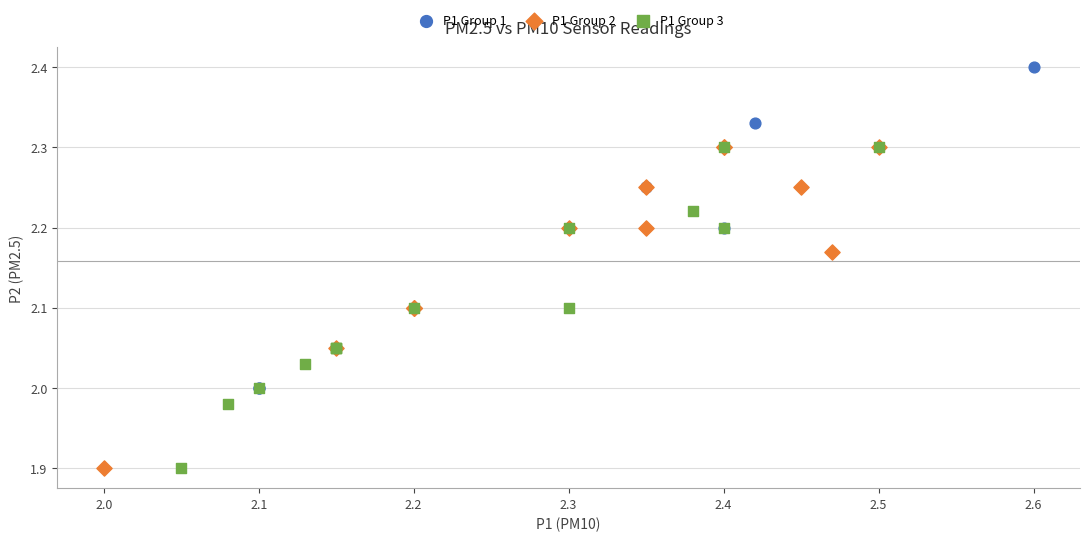

Which series reaches the maximum Y coordinate?

P1 Group 1